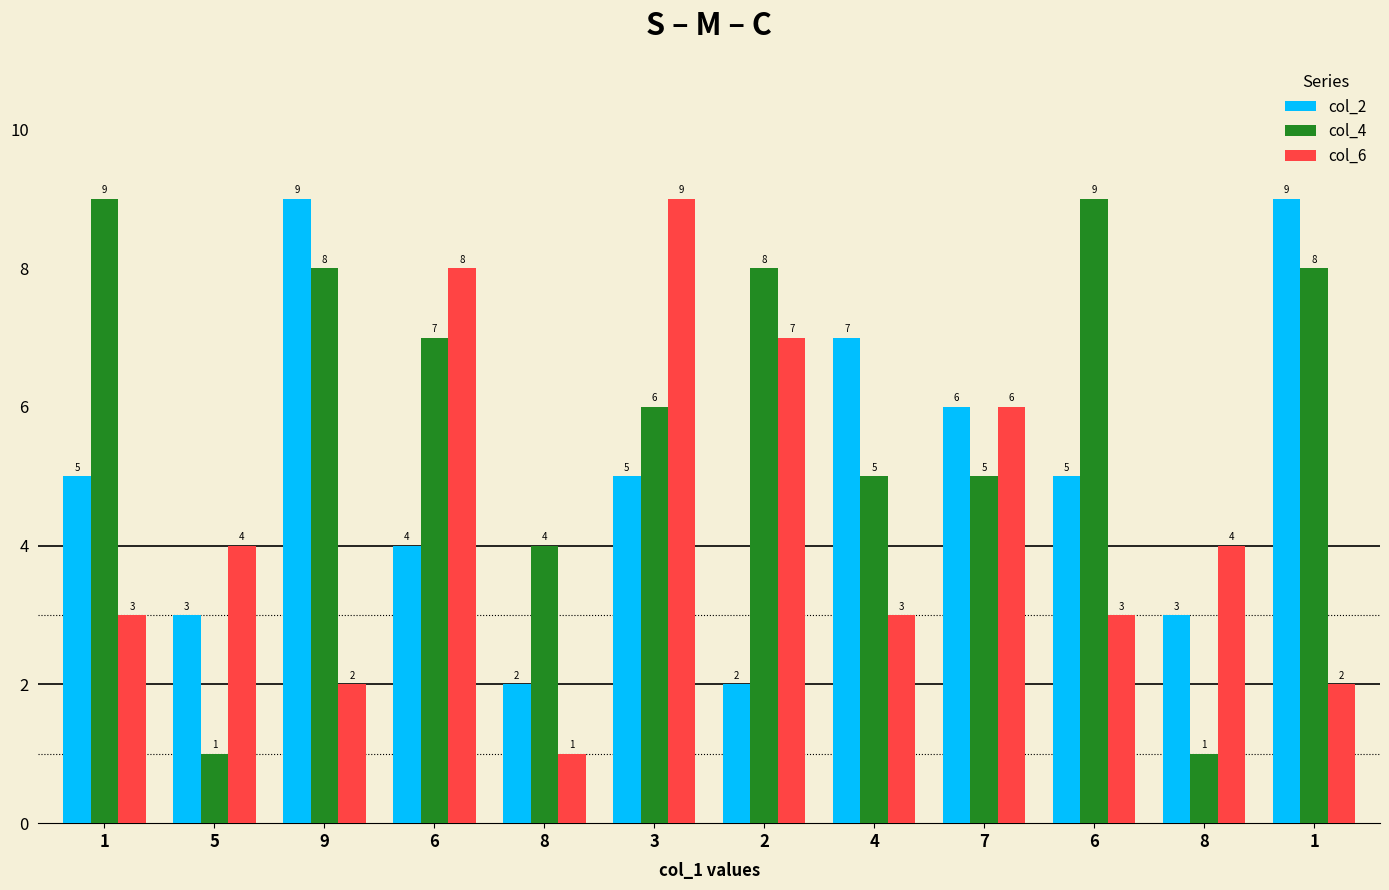

Are the bars grouped side by side (vs. stacked)?

Yes